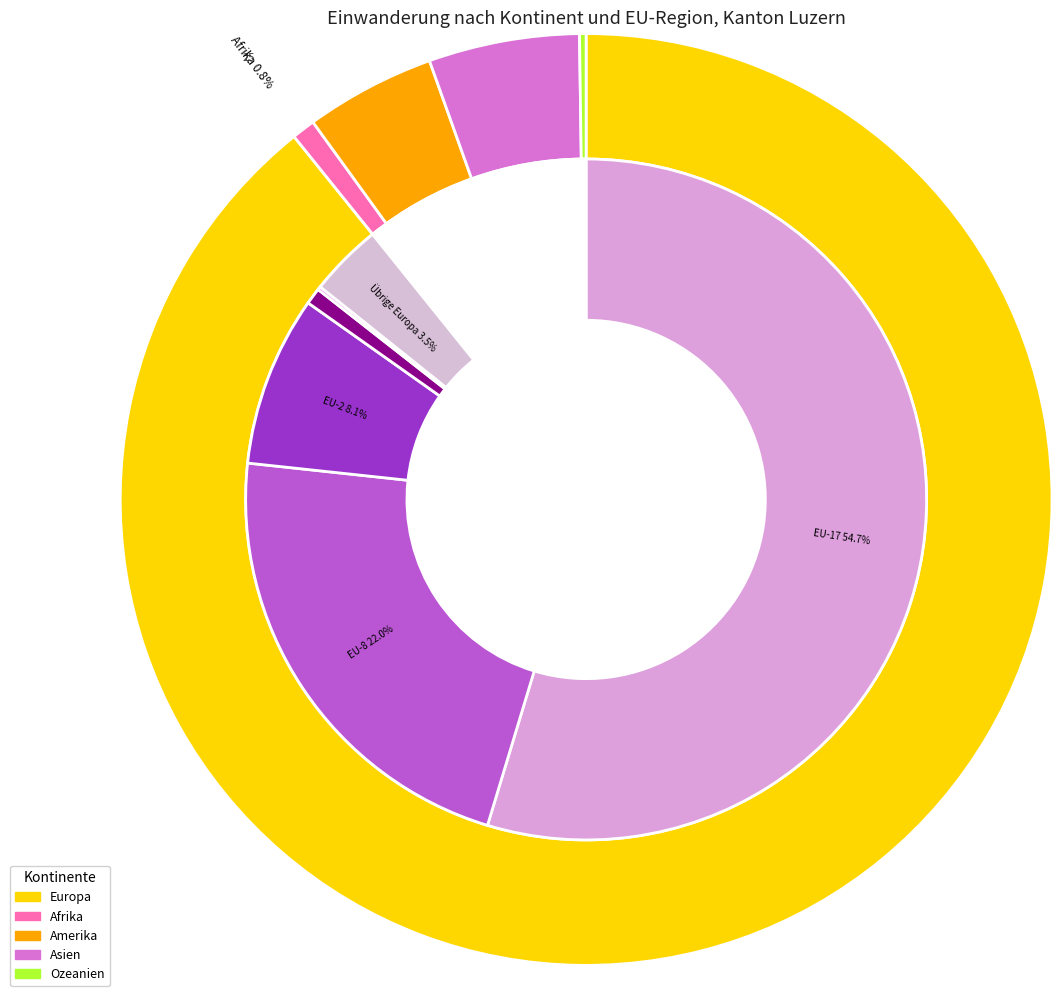

How much of the chart is everything except Amerika?

95.5%